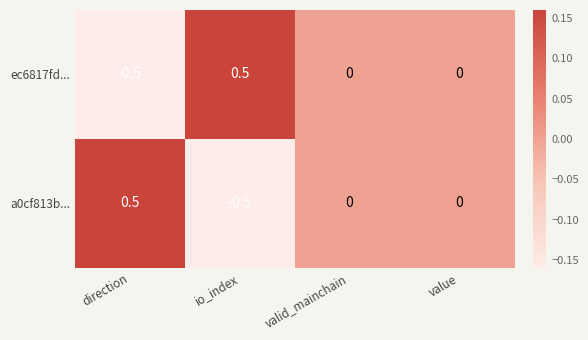

Is the value of ec6817fd... at value greater than the value of a0cf813b... at io_index?

Yes